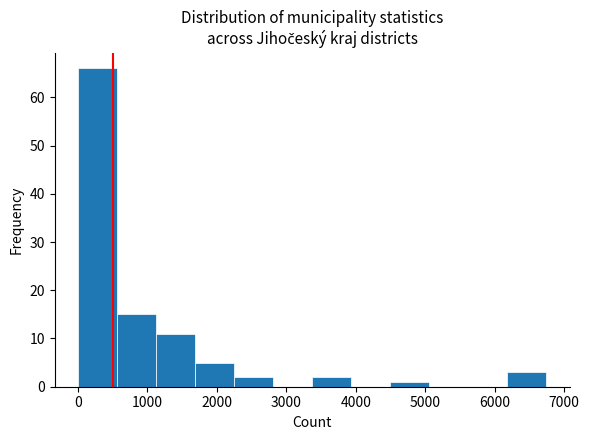

Reading left to right, list every bar in this chart as the range it spans on the x-axis followed by its height. Neither the bar edges nor the heights are printed on the chart, so give them approximately, as read against the axes.

0 to 600: 66
600 to 1100: 15
1100 to 1700: 11
1700 to 2300: 5
2300 to 2800: 2
2800 to 3400: 0
3400 to 3900: 2
3900 to 4500: 0
4500 to 5100: 1
5100 to 5600: 0
5600 to 6200: 0
6200 to 6700: 3